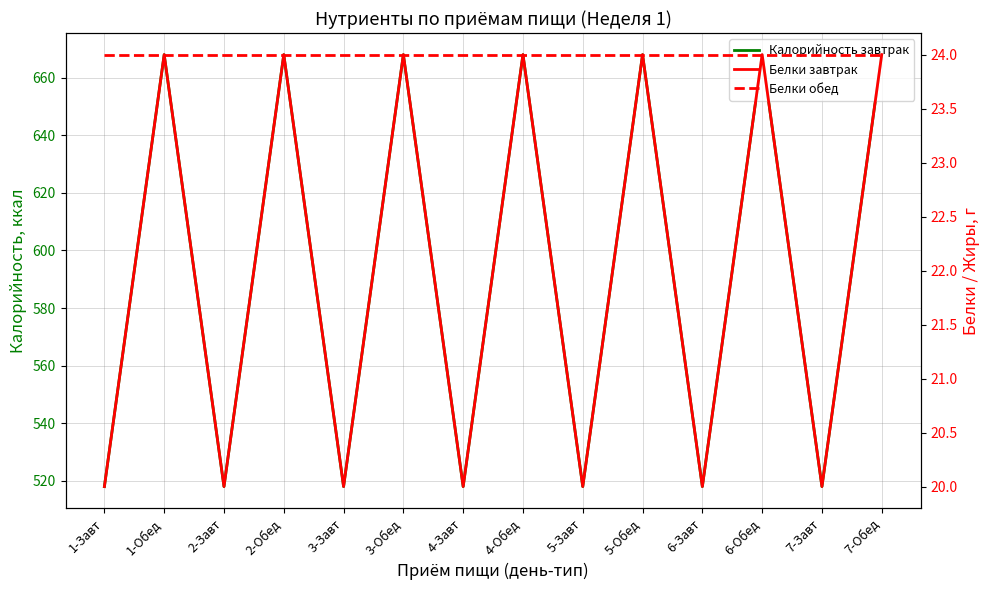

Is this an area chart (filled region under the line)?

No